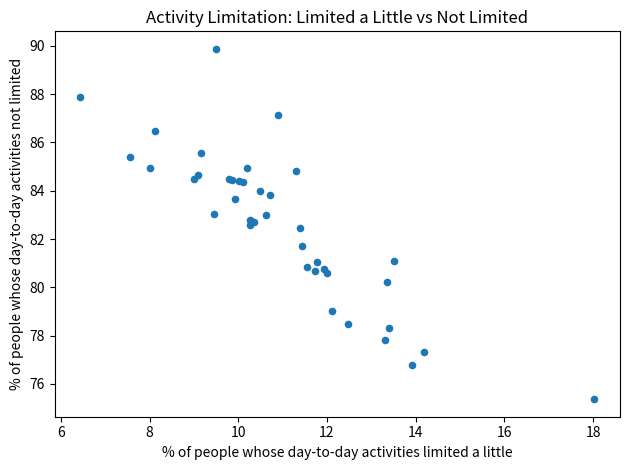

What Y value in the scatter plot is closest to 82?

81.7